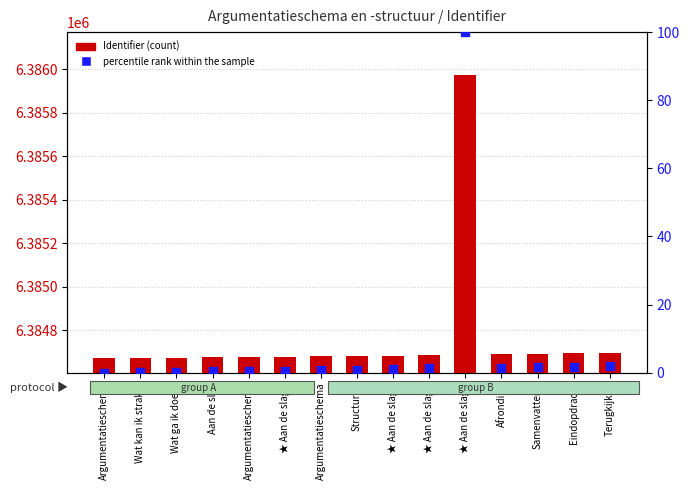

What are all the series names shown in the legend?

Identifier, percentile rank within the sample